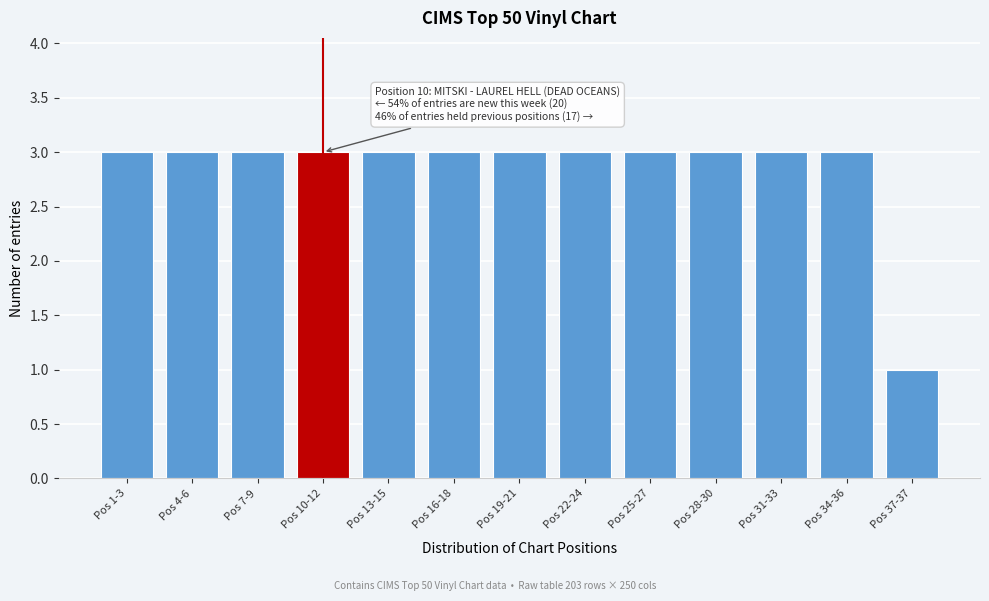

Reading left to right, what are all the values shown in this chart?

3	3	3	3	3	3	3	3	3	3	3	3	1